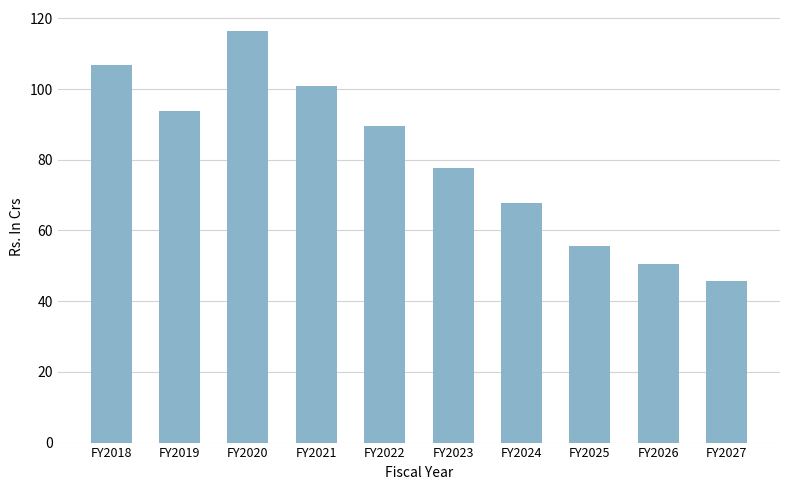

What is the greatest value displayed?

116.5